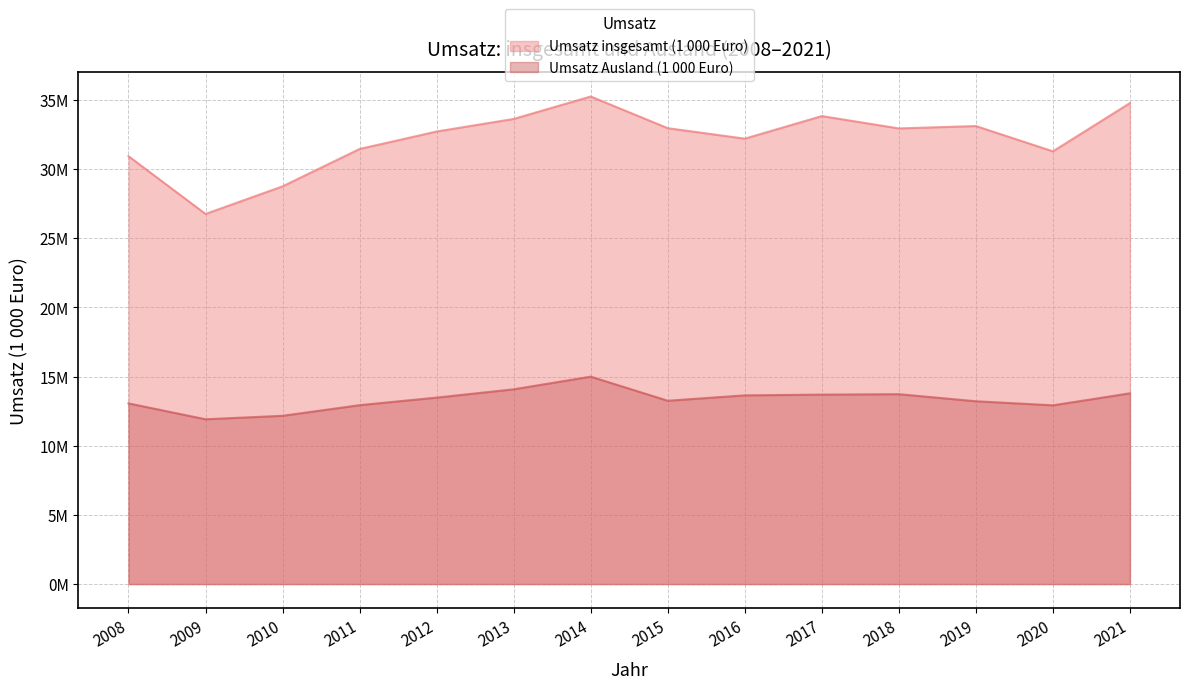

What is the value of the Umsatz Ausland (1 000 Euro) point at the 6th from the left?

14079355.4